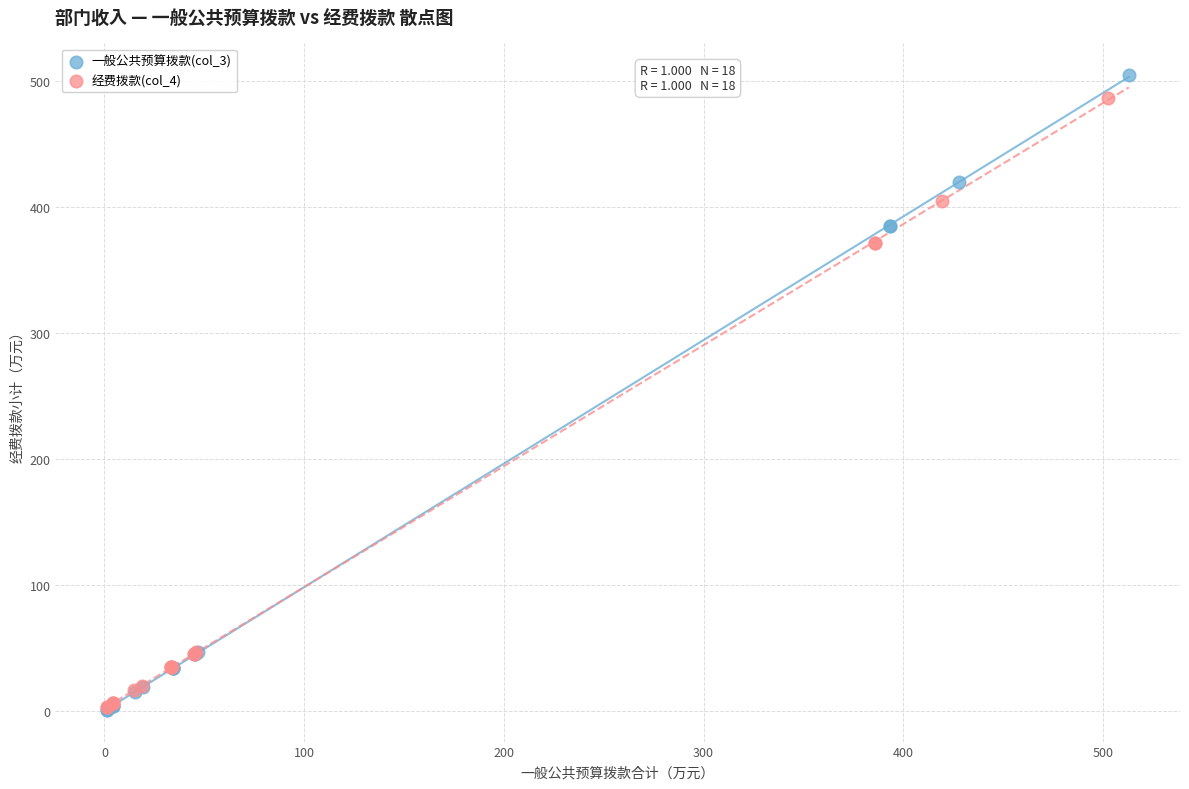

What are all the series names shown in the legend?

一般公共预算拨款(col_3), 经费拨款(col_4)